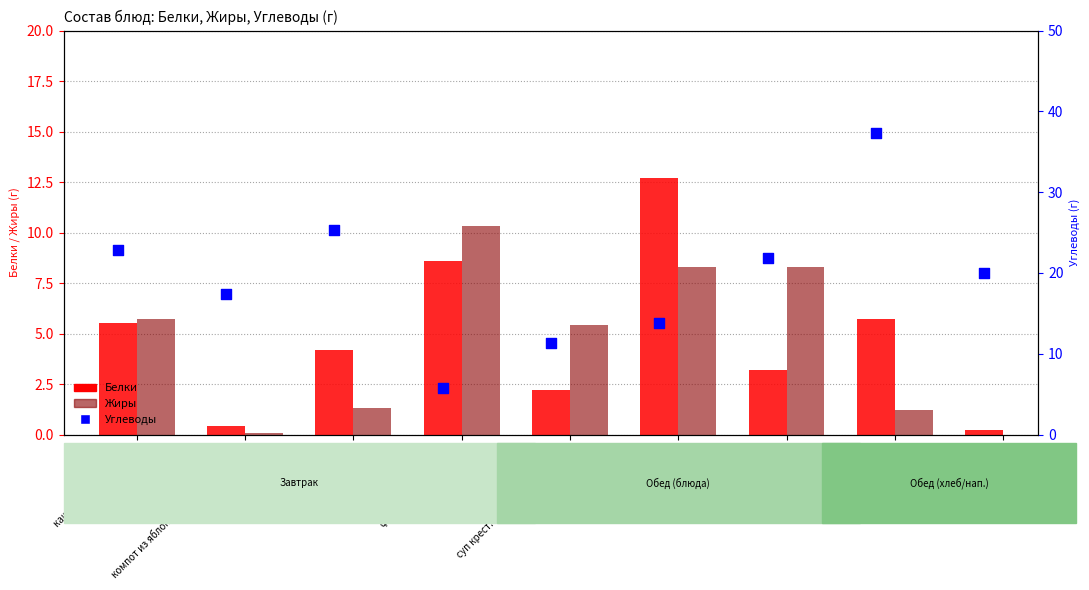

What is the total value across all series at суп крест. с крупой со сметаной?

18.9